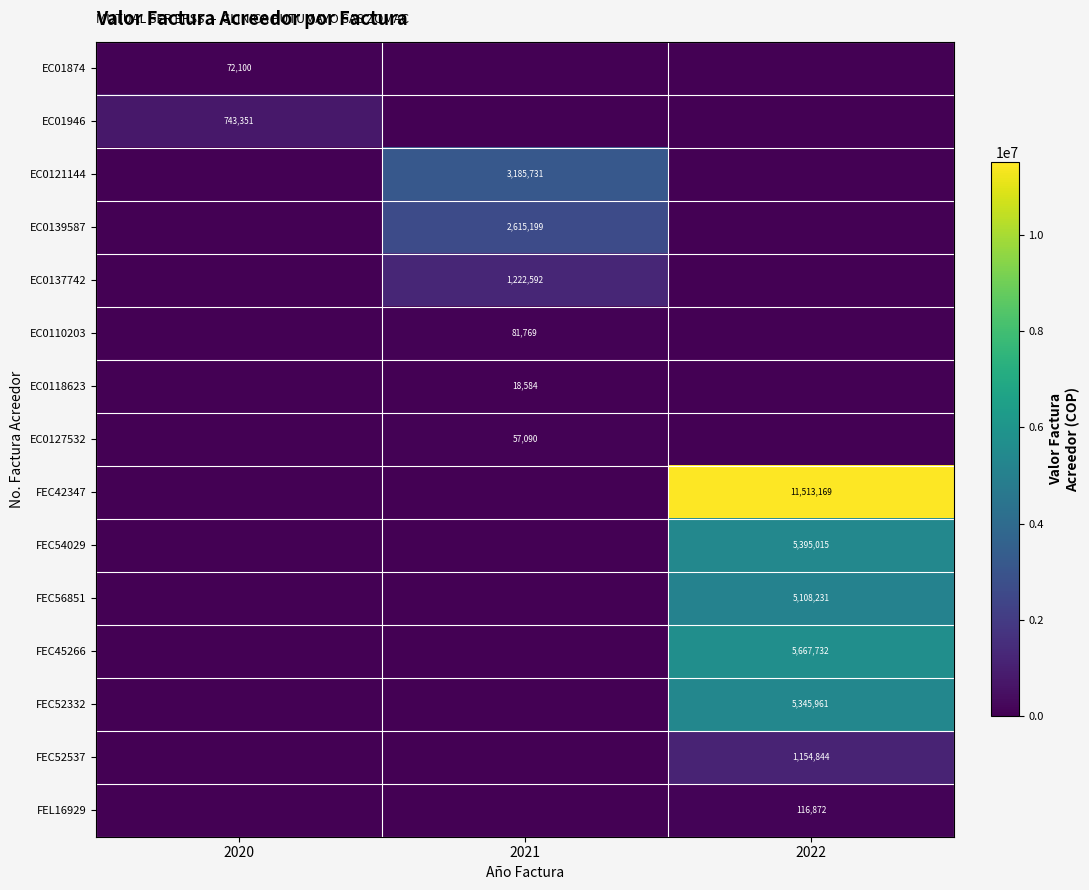

Is it true that FEC52537 equals 1898554 at 2022?

False